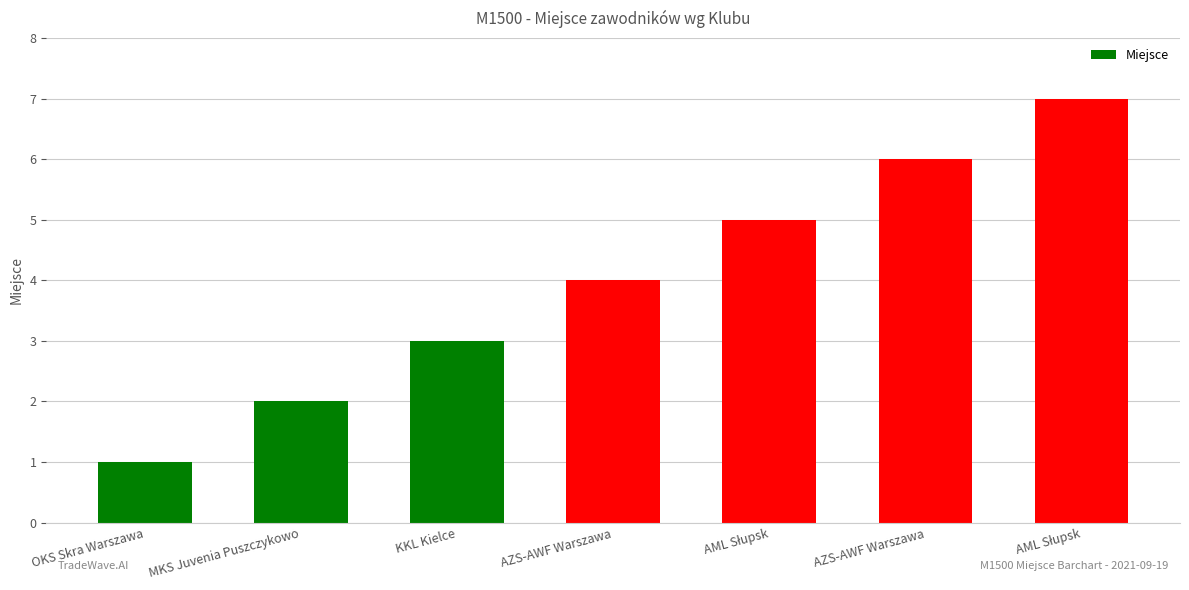

Is it true that the value at AML Słupsk is 1?

False